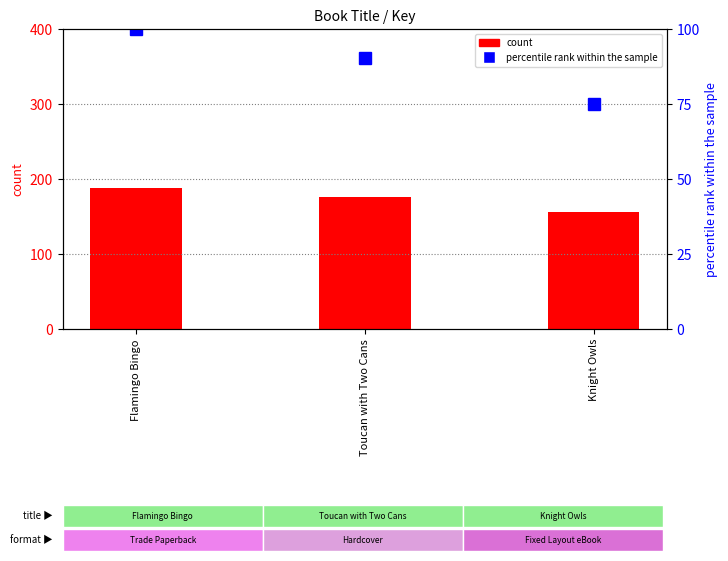

Rank the series by their maximum value, from lowest to highest.

percentile rank within the sample, count